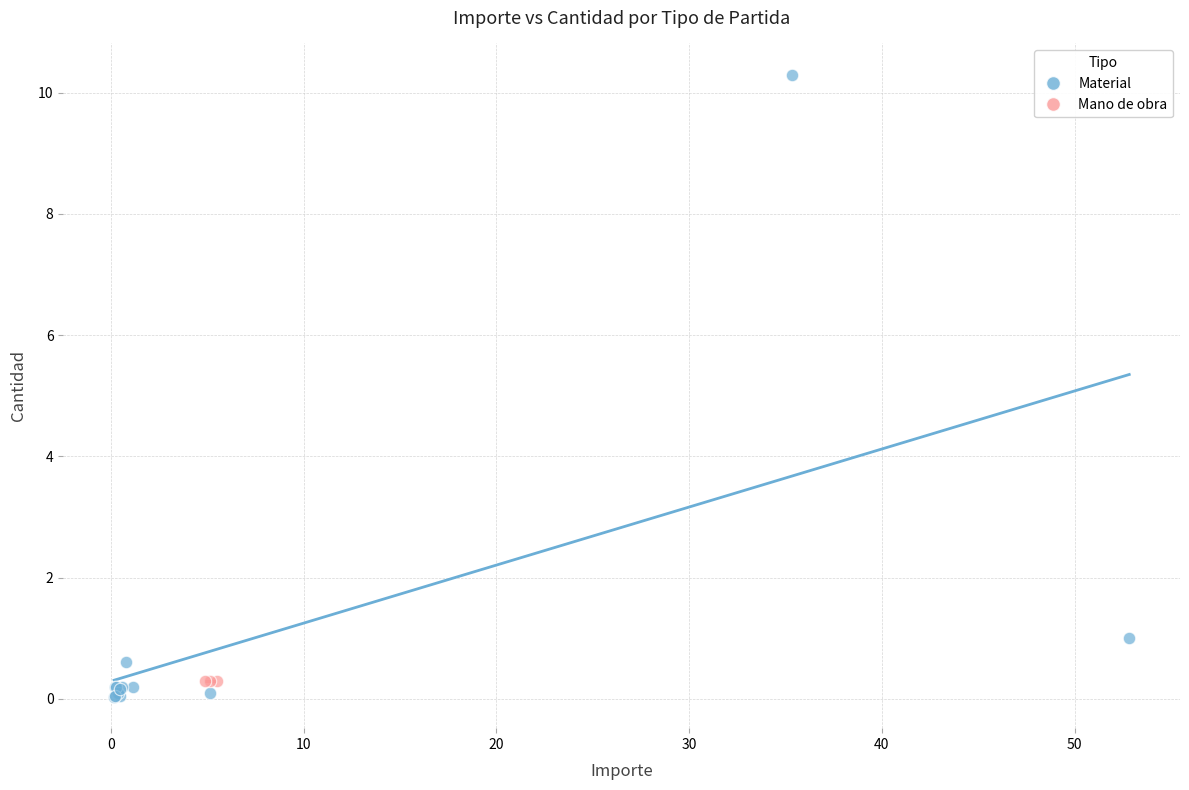

Which series contains the highest Y value?

Material